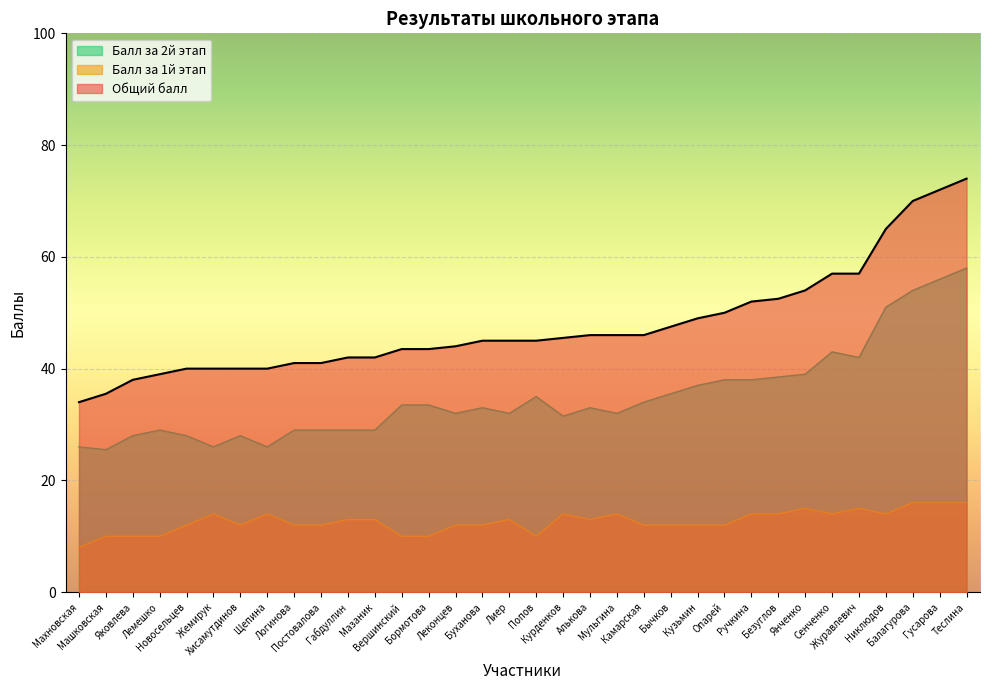

The value of Общий балл at Мульгина is 23.9. True or false?

False